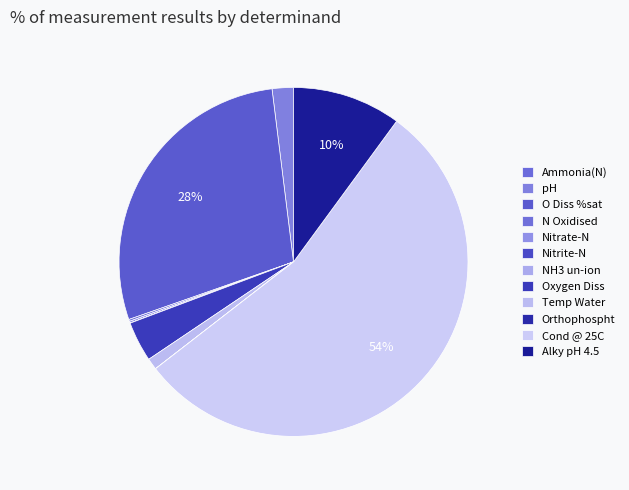

To the nearest percent, what is the combined percentage of NH3 un-ion and Cond @ 25C?

54%